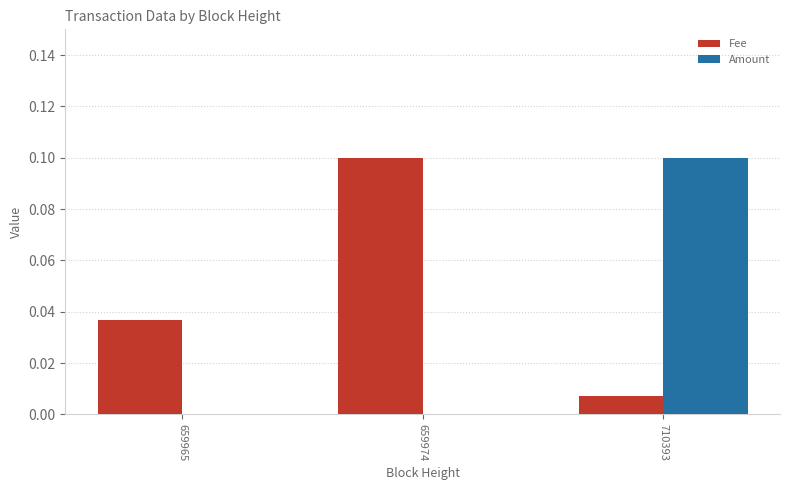

Which series has the largest total across all categories?

Fee